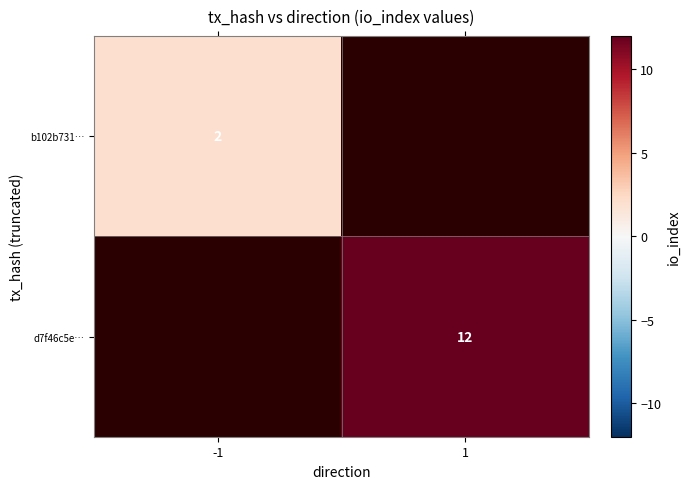

True or false: b102b731… has a value of 1 at -1.

False